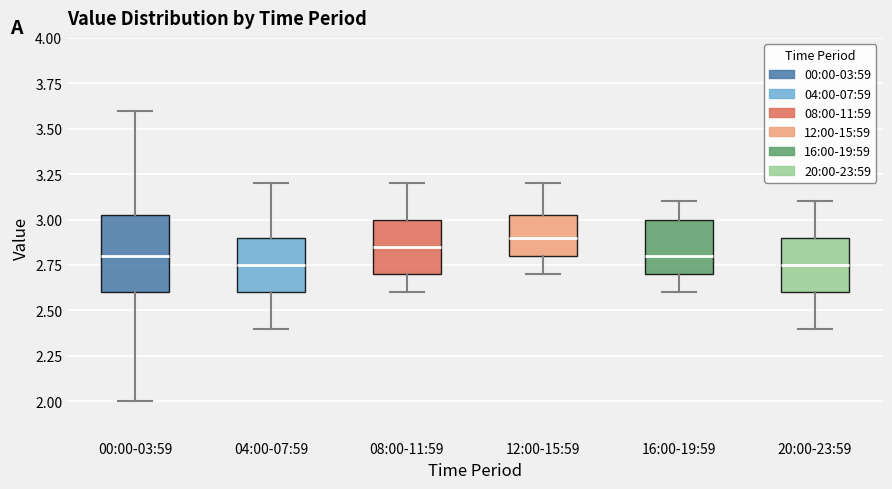

Reading left to right, transcribe this box plot: for each box, give where its median line is, the range the box spans, and where its two whiskers end, as read against the y-axis. The values are not printed on the chart, so give them approximately, as read against the axis.

00:00-03:59: median 2.80, box 2.60 to 3.05, whiskers 2.00 to 3.60
04:00-07:59: median 2.75, box 2.60 to 2.90, whiskers 2.40 to 3.20
08:00-11:59: median 2.85, box 2.70 to 3.00, whiskers 2.60 to 3.20
12:00-15:59: median 2.90, box 2.80 to 3.05, whiskers 2.70 to 3.20
16:00-19:59: median 2.80, box 2.70 to 3.00, whiskers 2.60 to 3.10
20:00-23:59: median 2.75, box 2.60 to 2.90, whiskers 2.40 to 3.10